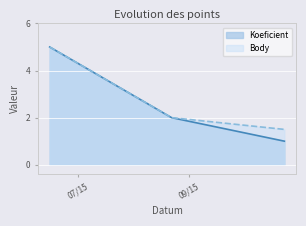

What is the minimum value shown in the chart?

1.0